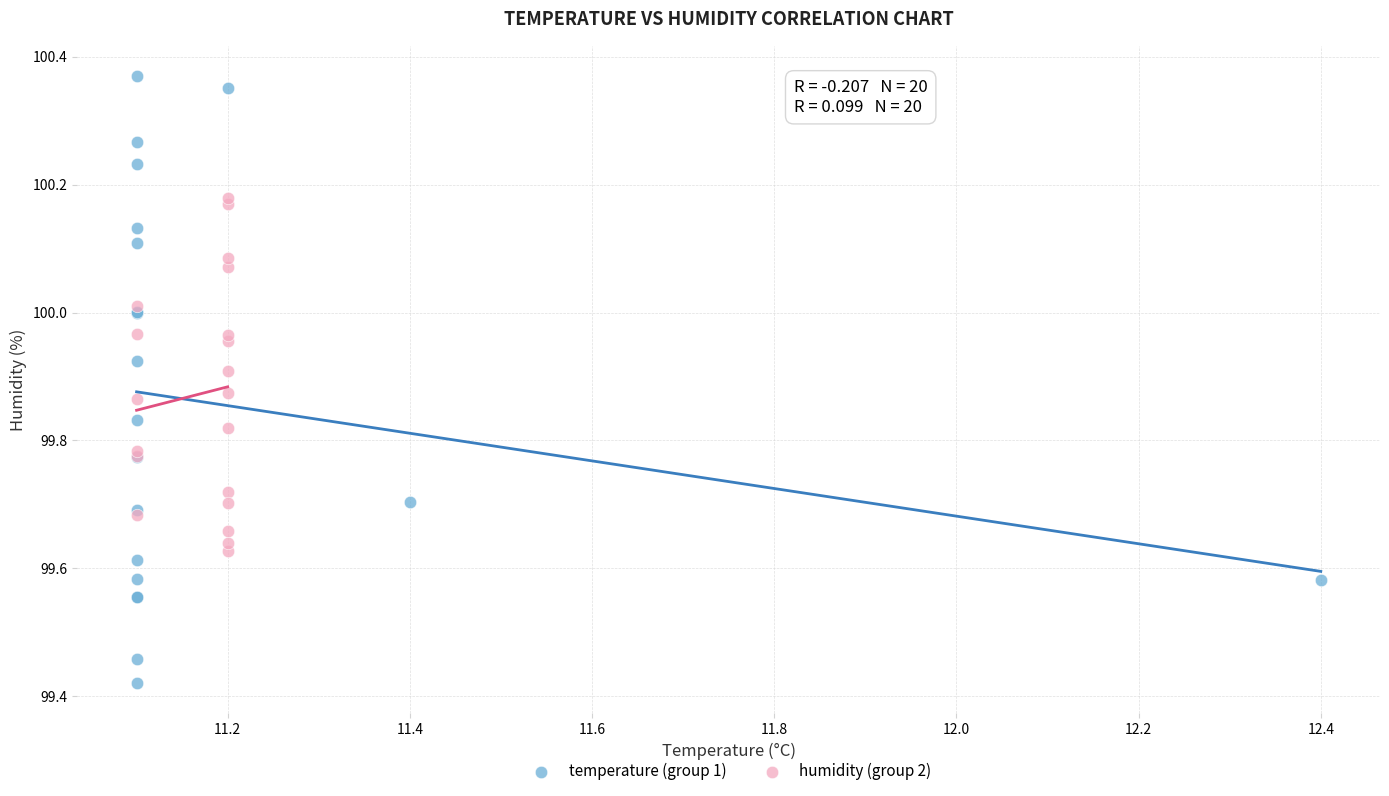

Which series contains the highest Y value?

temperature (group 1)